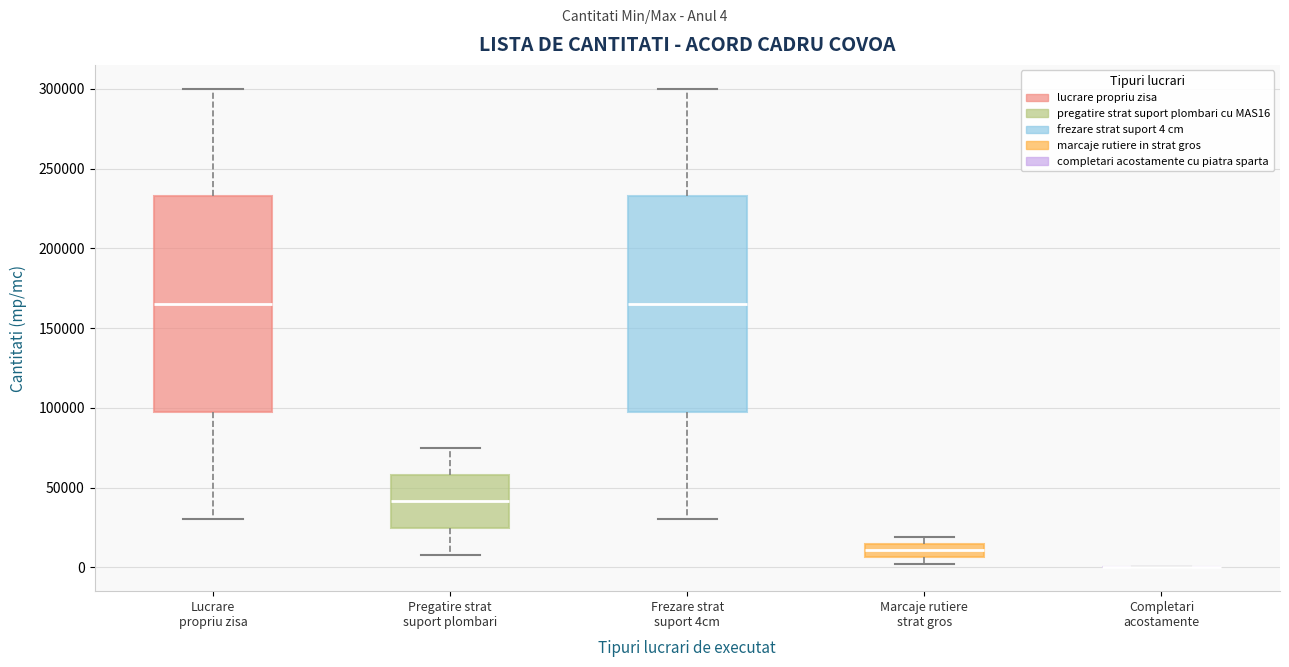

Reading left to right, transcribe this box plot: for each box, give where its median line is, the range the box spans, and where its two whiskers end, as read against the y-axis. The values are not printed on the chart, so give them approximately, as read against the axis.

Lucrare propriu zisa: median 165000, box 100000 to 235000, whiskers 30000 to 300000
Pregatire strat suport plombari: median 40000, box 25000 to 60000, whiskers 10000 to 75000
Frezare strat suport 4cm: median 165000, box 100000 to 235000, whiskers 30000 to 300000
Marcaje rutiere strat gros: median 10000, box 5000 to 15000, whiskers 0 to 20000
Completari acostamente: box collapsed to a line at 0, whiskers 0 to 0